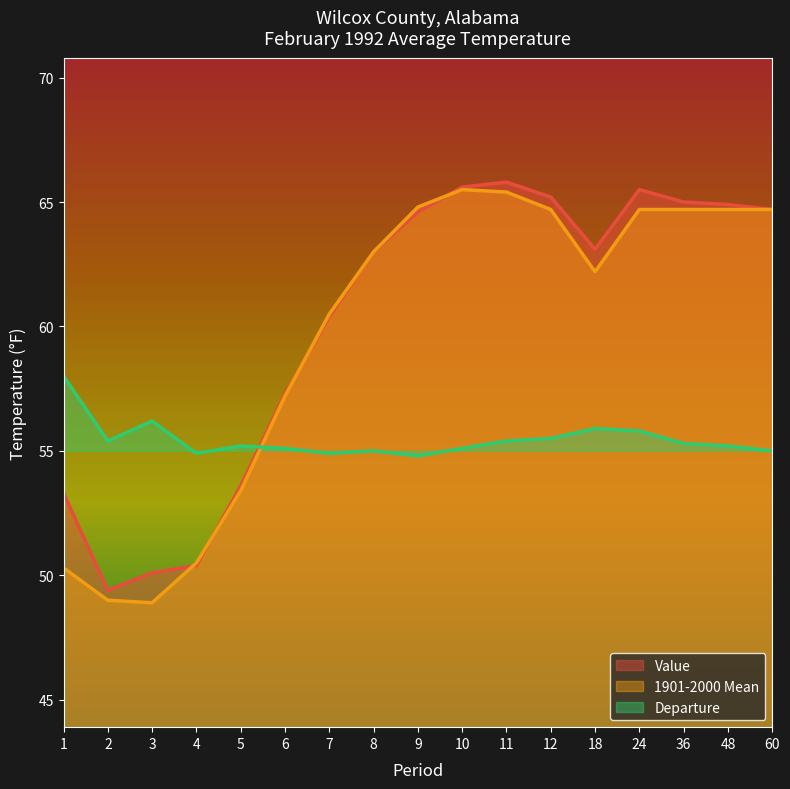

Rank the series at 60 from lowest to highest value.

Departure, Value, 1901-2000 Mean